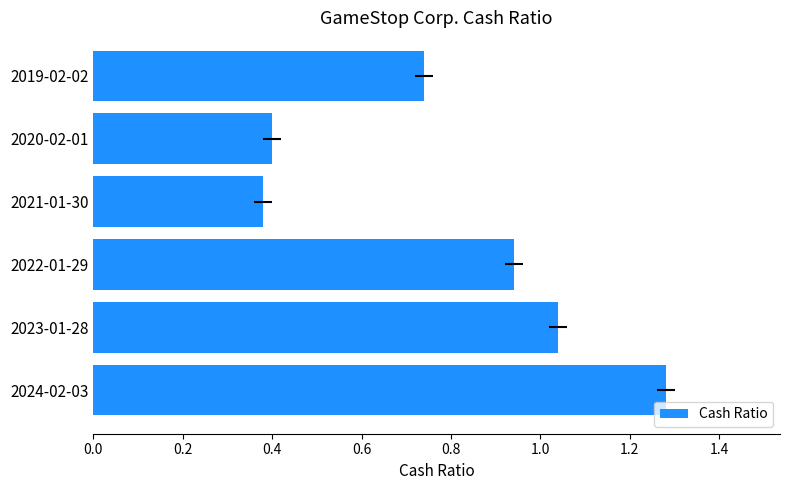

What is the minimum value shown in the chart?

0.4